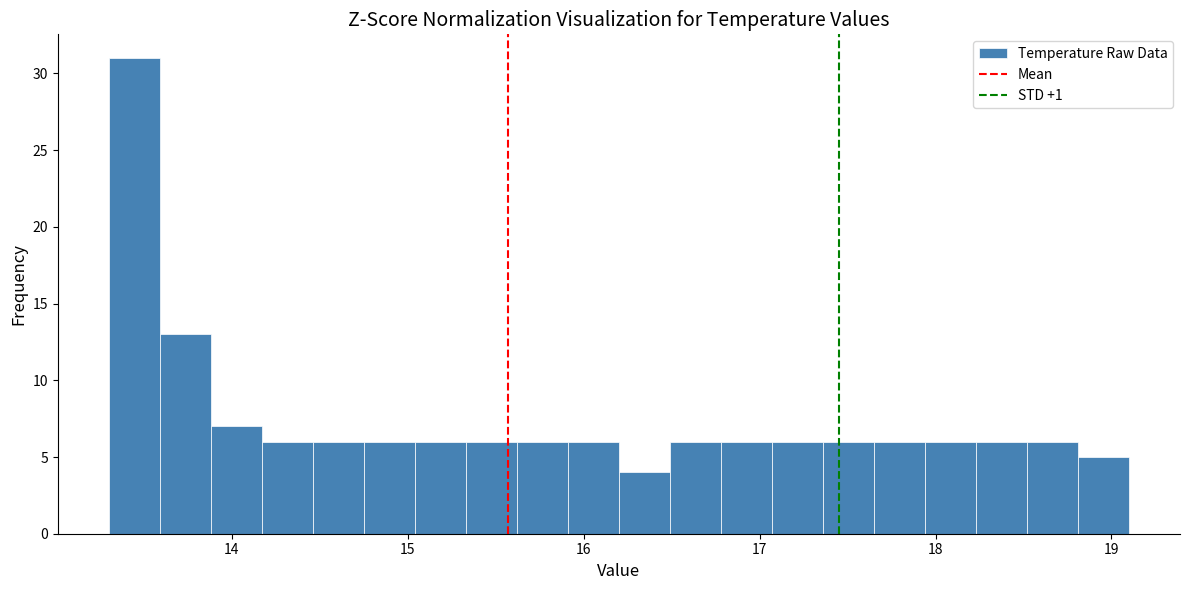

Around what value on the x-axis is the tallest bar? Give the approximate position of its centre, as read against the axis.

13.4